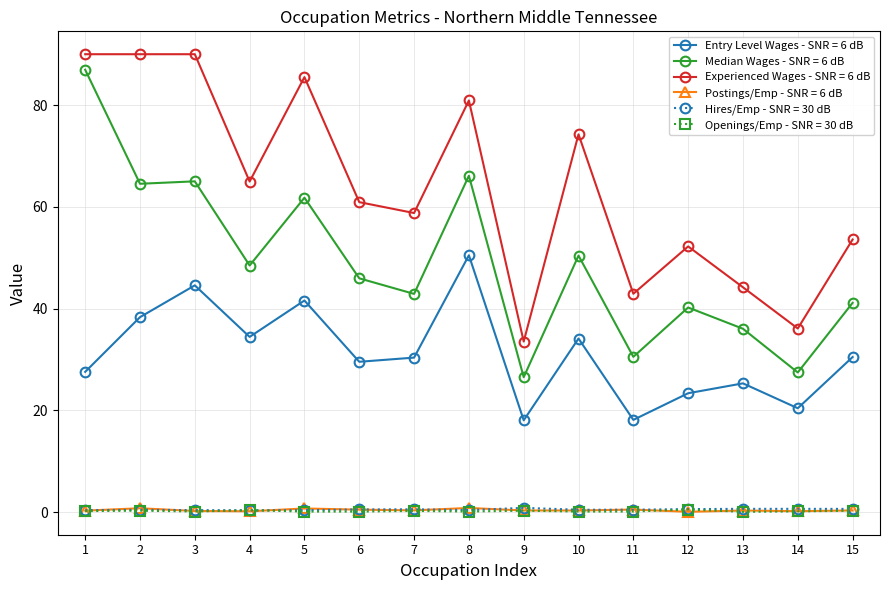

How many lines are shown in the chart?

6